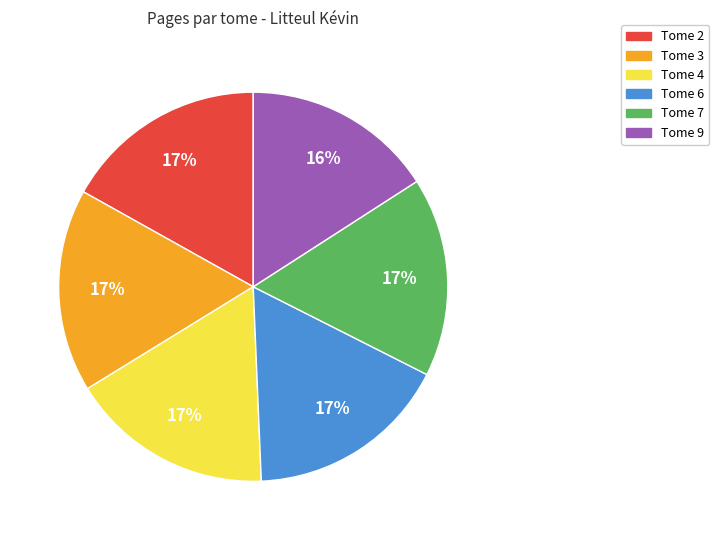

Which slice is the smallest?

Tome 9